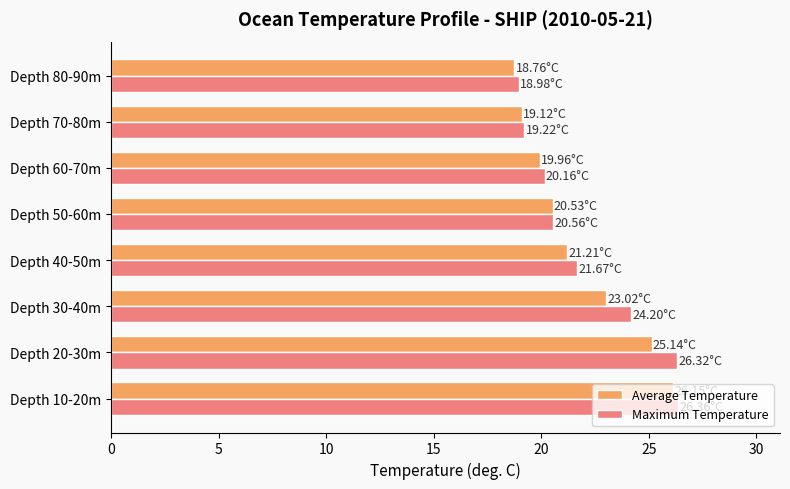

Which series changed the most between Depth 30-40m and Depth 80-90m?

Maximum Temperature